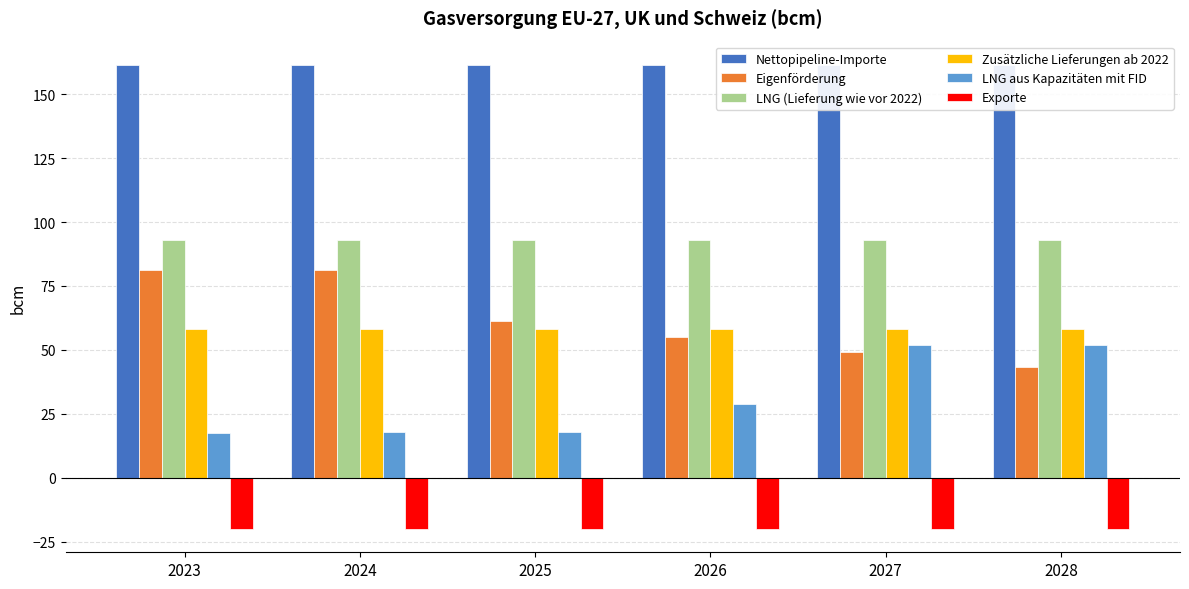

How many series are shown in this chart?

6